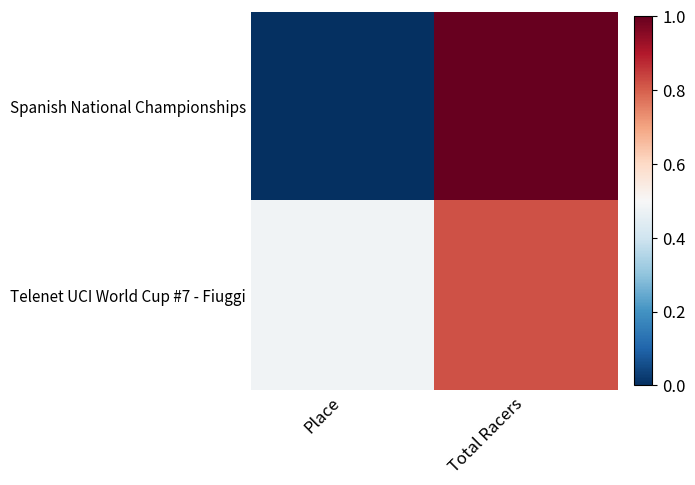

Reading left to right, what are all the values shown in this chart?

Spanish National Championships: Place=0.0	Total Racers=1.0
Telenet UCI World Cup #7 - Fiuggi: Place=0.5	Total Racers=0.8